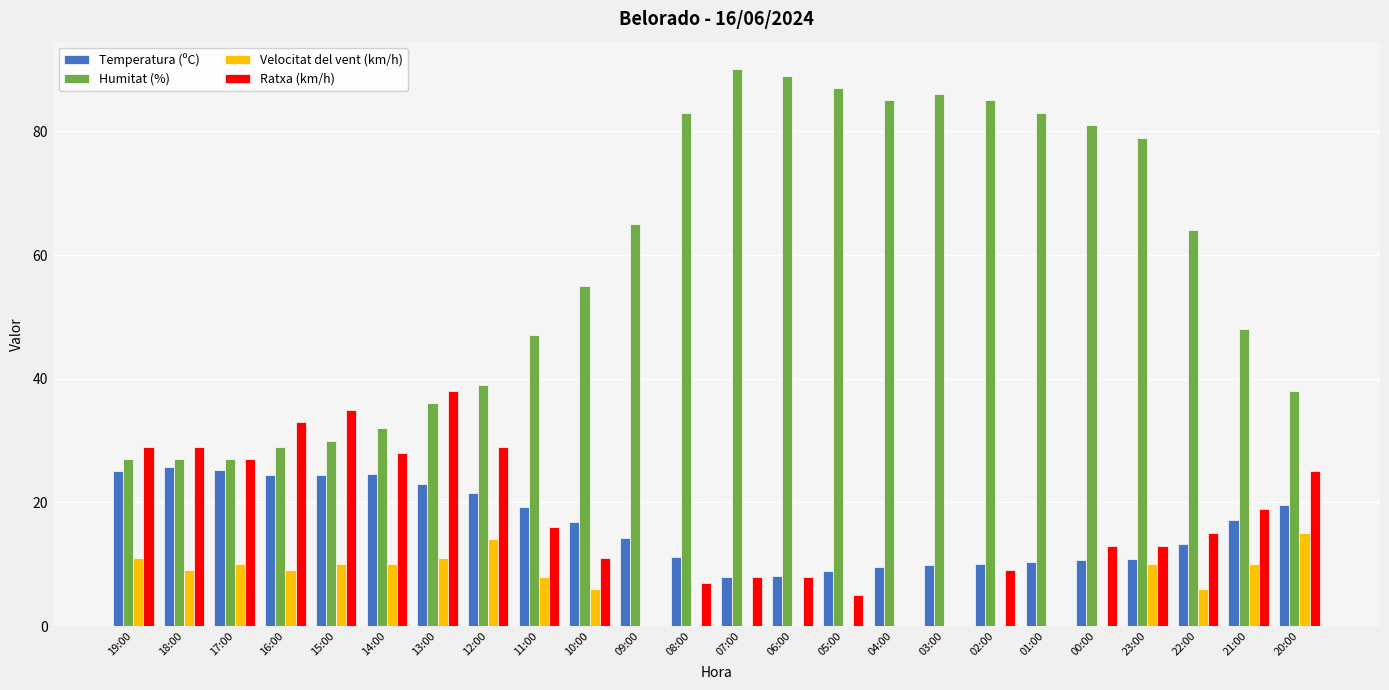

What is the sum of the Velocitat del vent (km/h) values at 17:00 and 13:00?

21.0